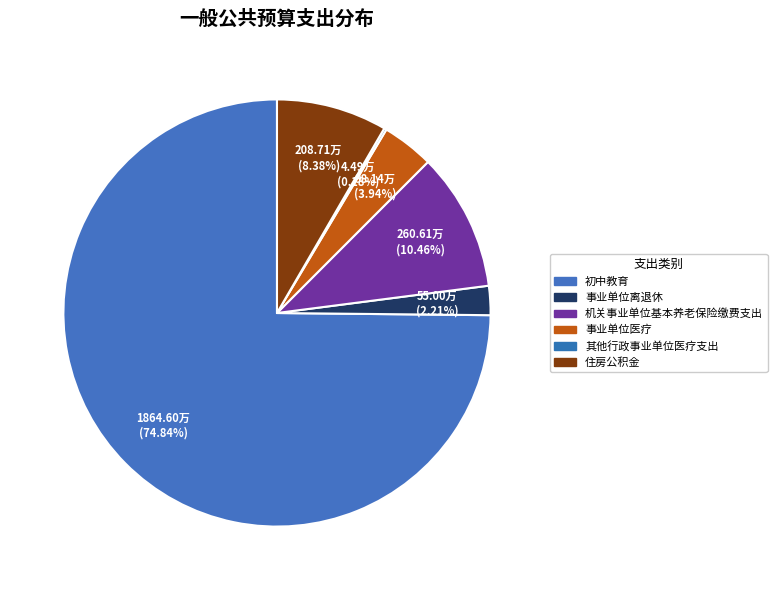

To the nearest percent, what is the difference between the 事业单位医疗 and 其他行政事业单位医疗支出 slice percentages?

4%